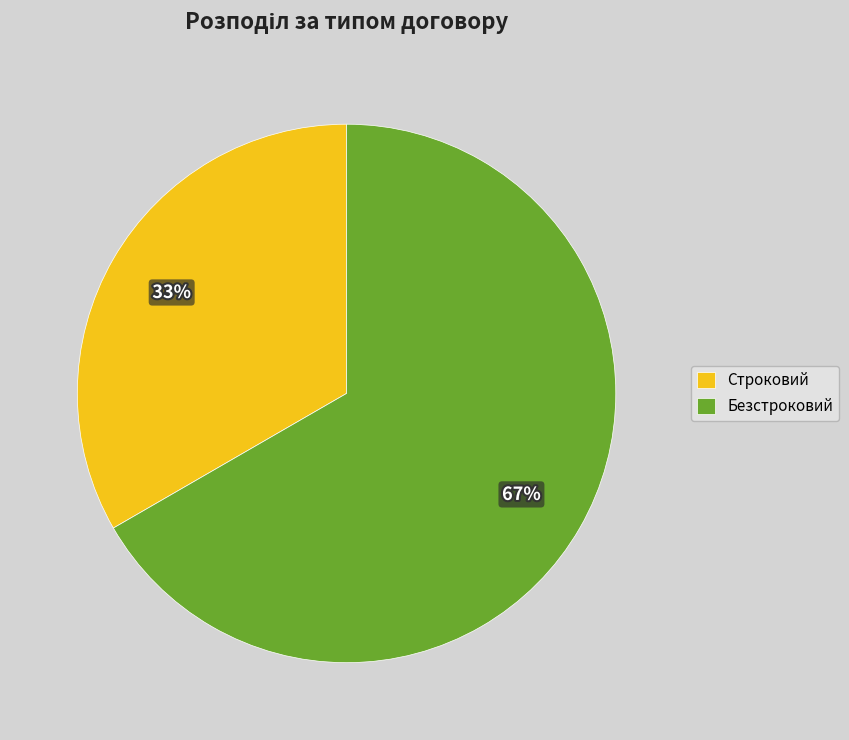

How many slices are in this pie chart?

2